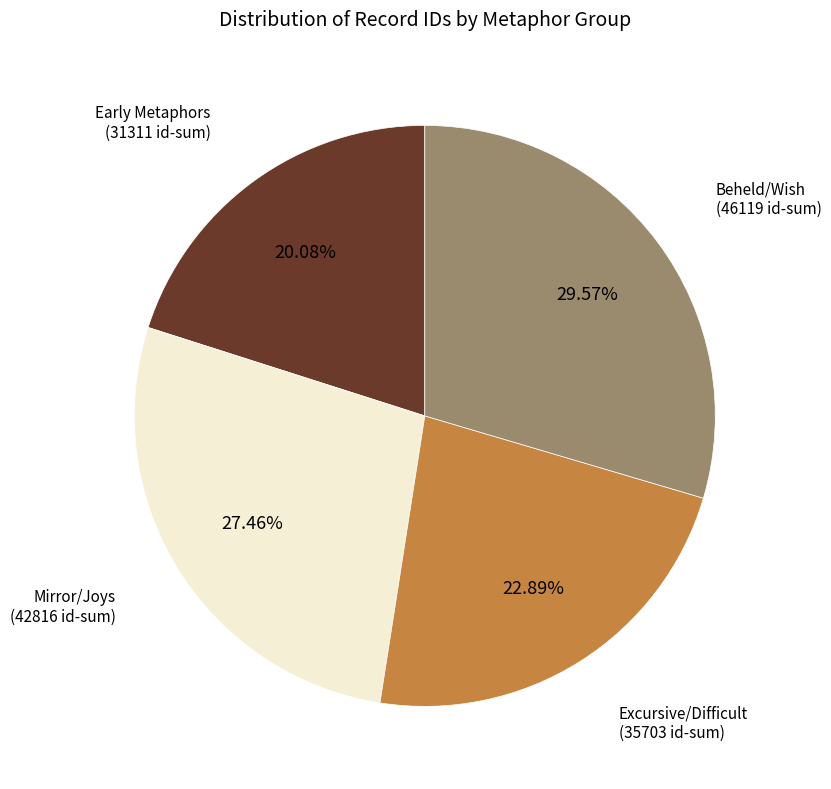

To the nearest percent, what is the average slice percentage?

25%